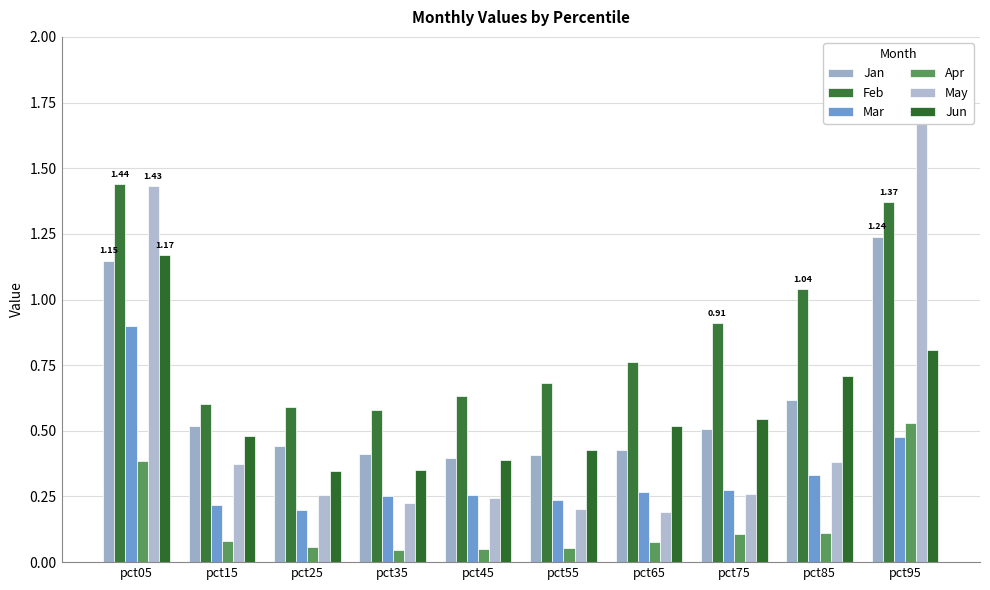

How many Jan values are between 0 and 1?

8